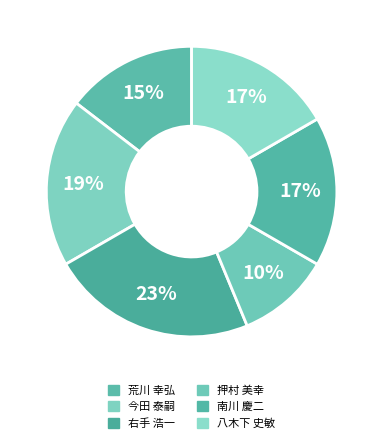

Is there a majority slice in this chart?

No